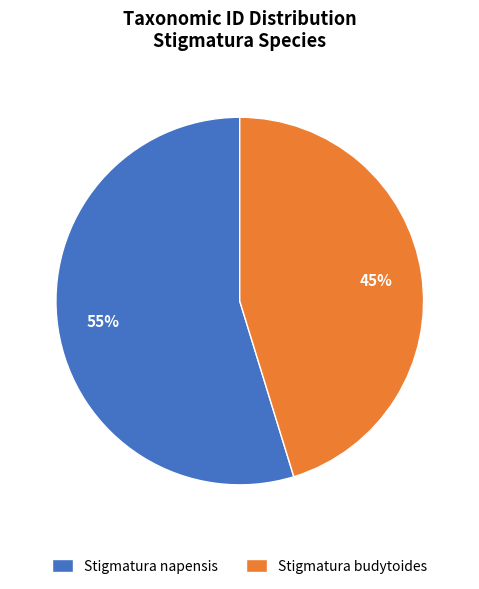

Is it true that Stigmatura budytoides is 38% of the pie?

False